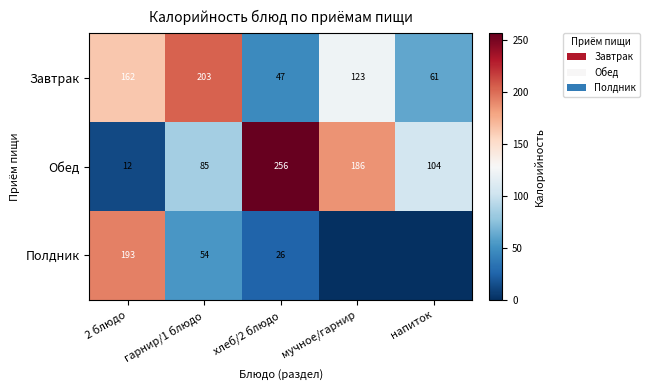

What is the spread (max minus min) of values at 2 блюдо?

181